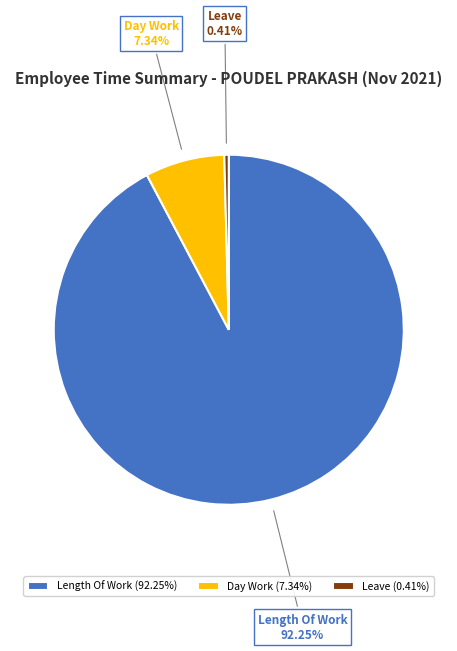

The Length Of Work slice represents 99% of the pie. True or false?

False